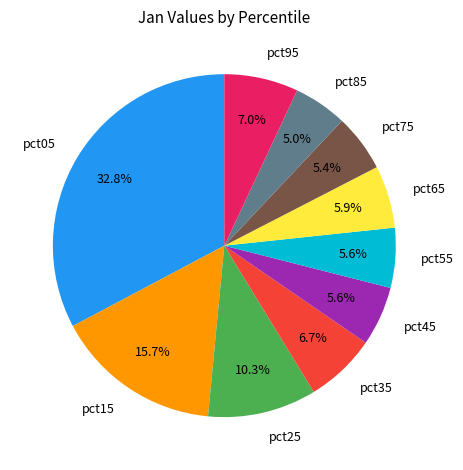

Count the number of slices in the pie.

10